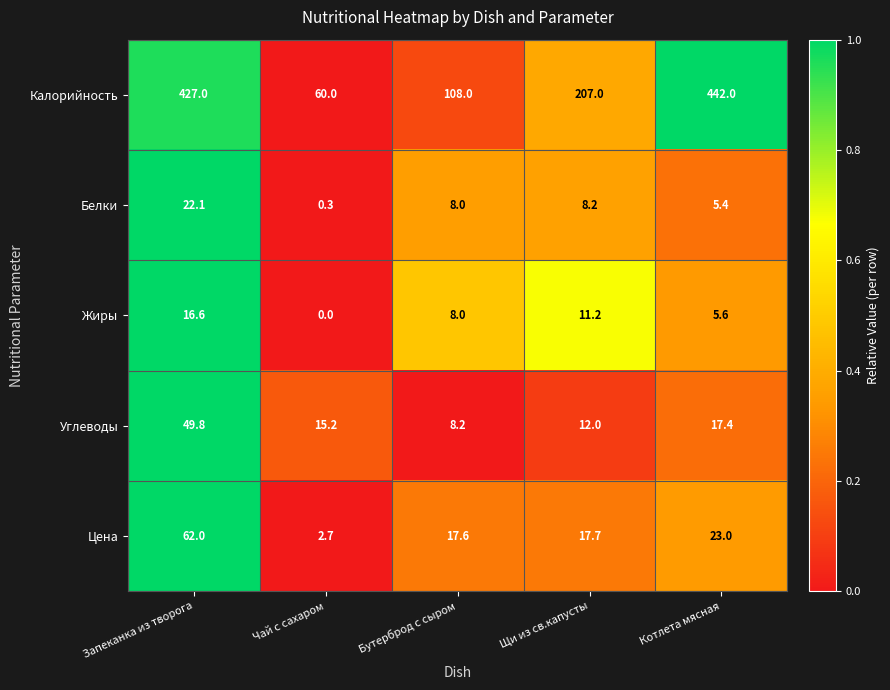

The Цена series shows 23.0 at Котлета мясная. True or false?

True